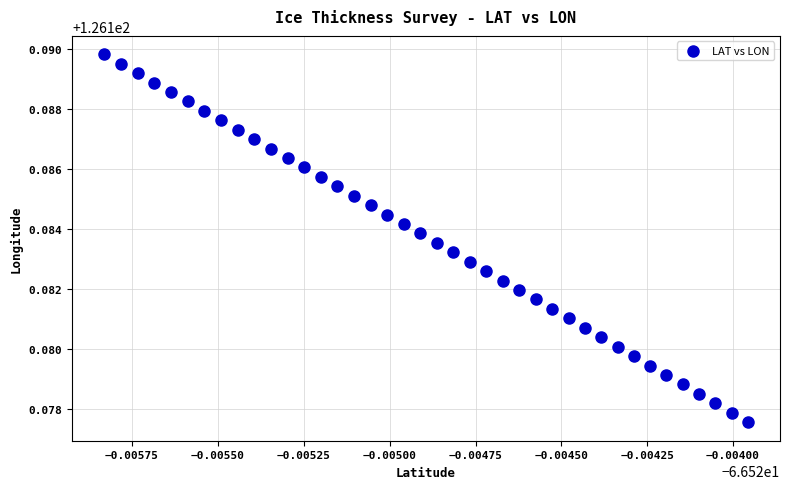

How many points are shown in the scatter plot?

40